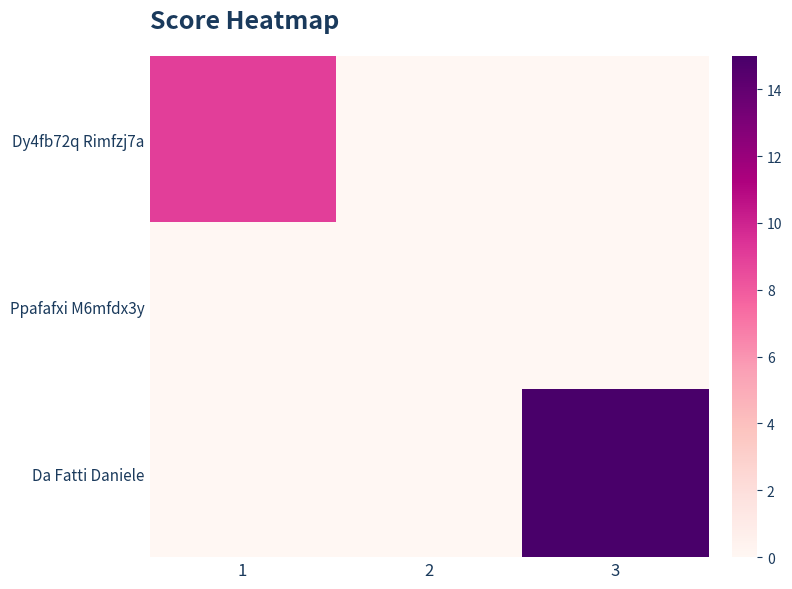

Which series has the largest total across all categories?

Da Fatti Daniele